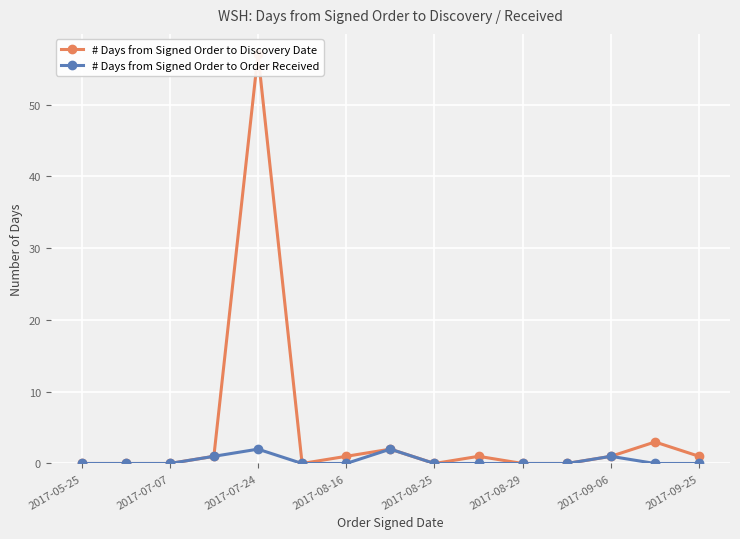

The # Days from Signed Order to Order Received series shows 0 at 2017-05-25. True or false?

True